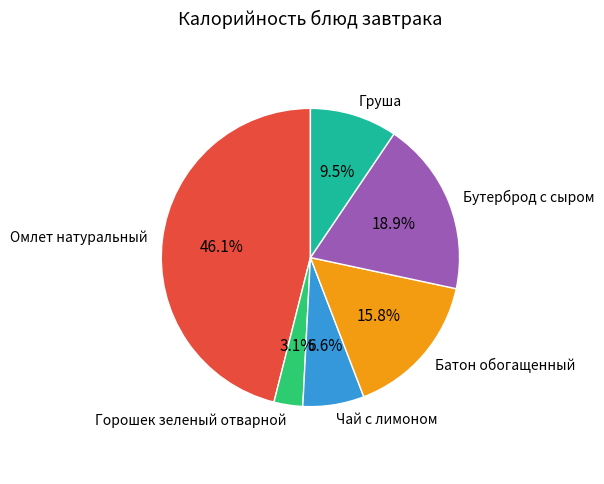

Approximately how many times larger is the value at Бутерброд с сыром compared to Груша?

2.0